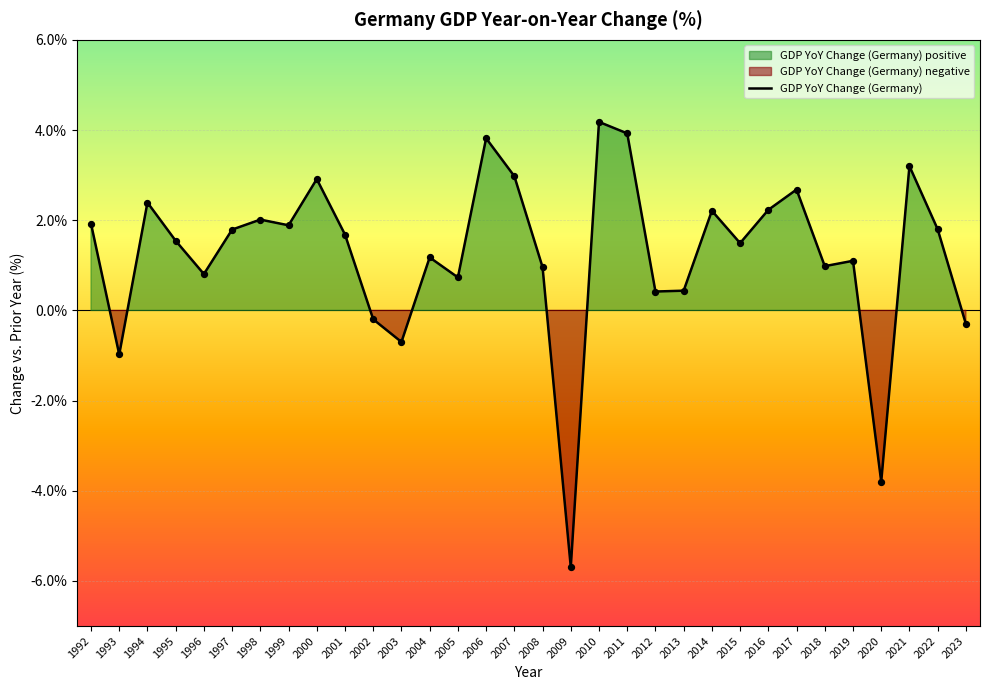

What is the change in value from 1995 to 2017?

+1.1